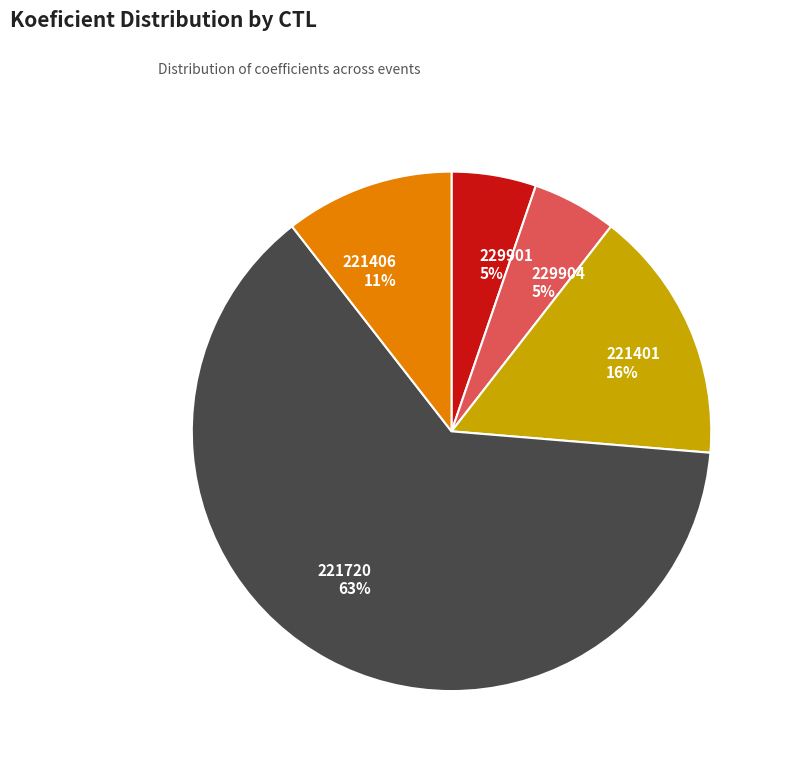

True or false: 229904 accounts for 5% of the total.

True